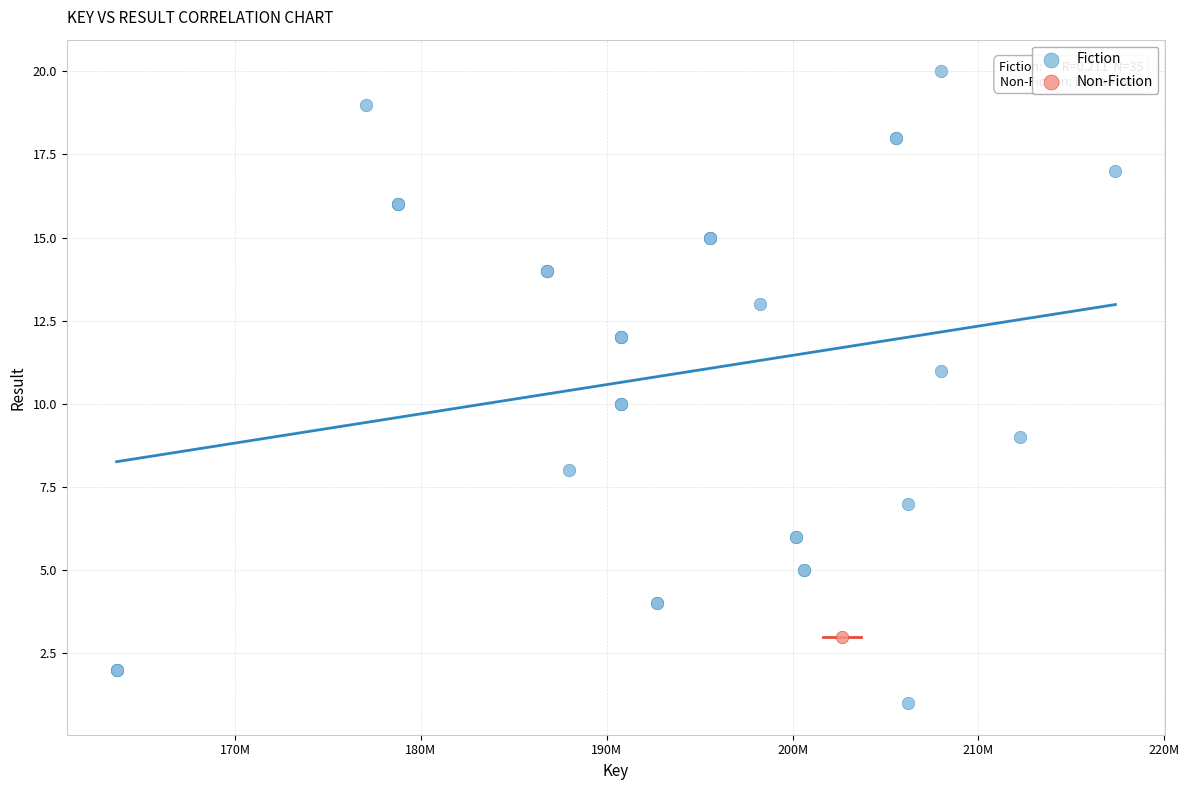

What are all the series names shown in the legend?

Fiction, Non-Fiction